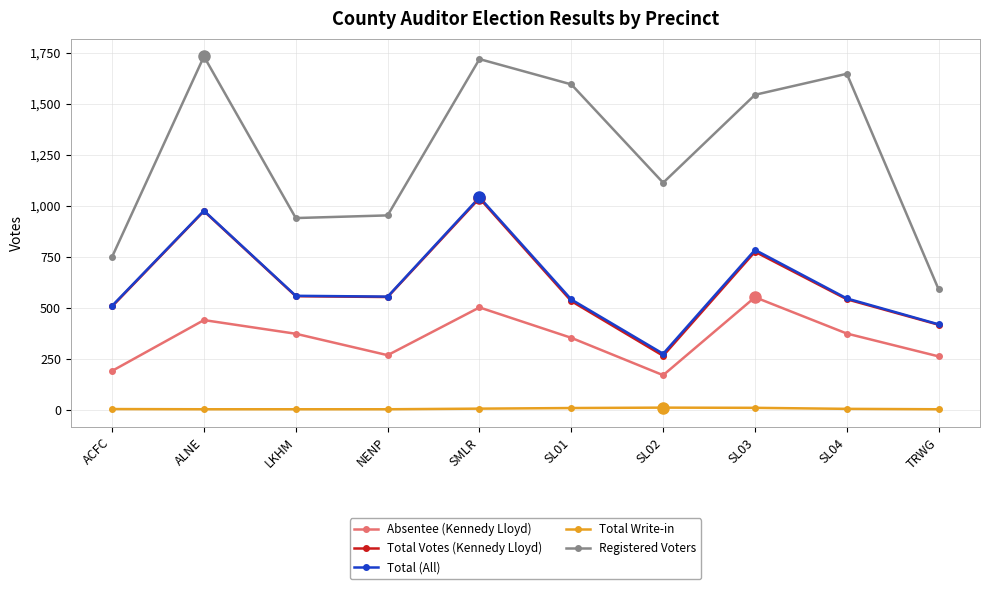

How many interior local peaks does the Absentee (Kennedy Lloyd) series have?

3